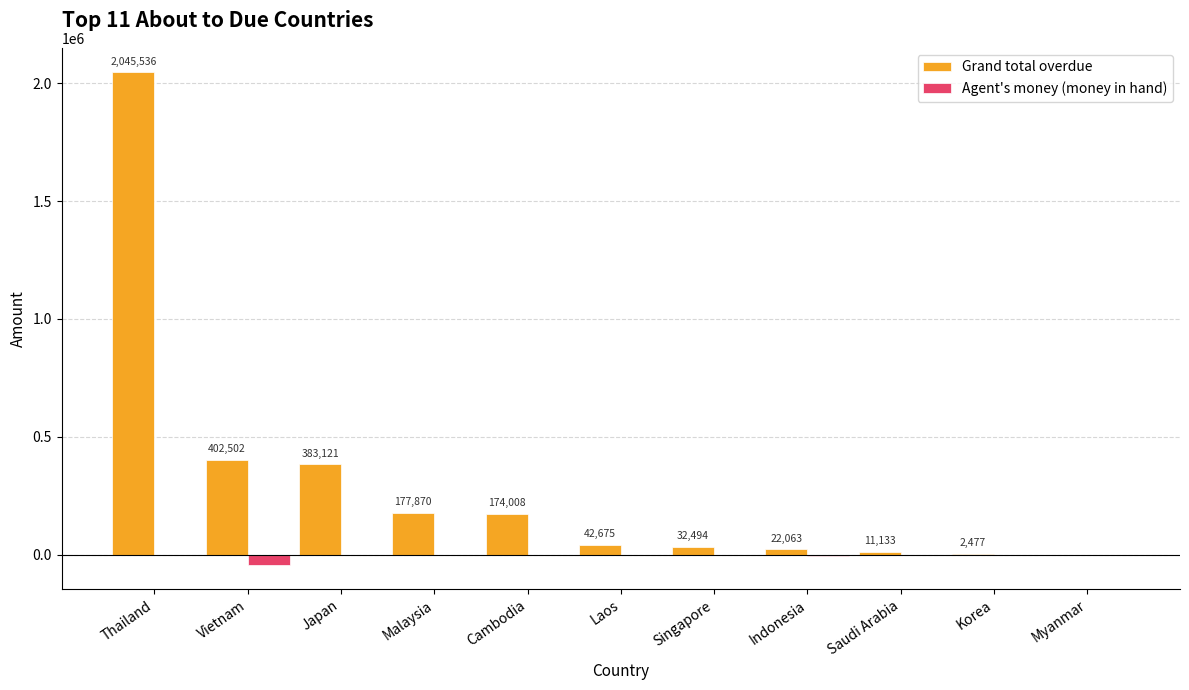

What is the sum of the Grand total overdue values at Thailand and Singapore?

2078030.1